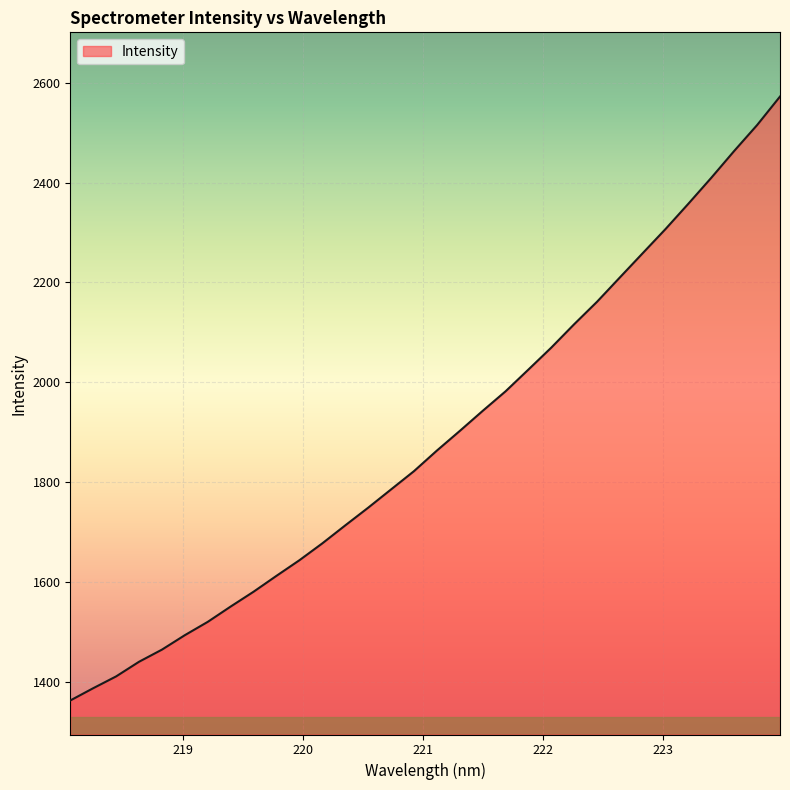

What is the difference between the maximum and minimum values?

1209.7